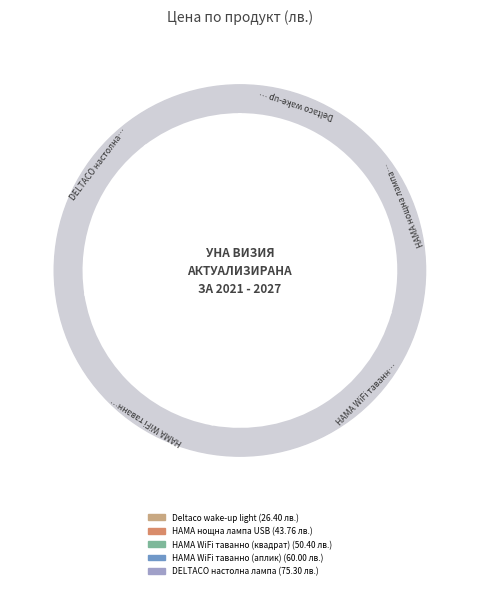

Between DELTACO настолна лампа and Deltaco wake-up light, which is larger?

DELTACO настолна лампа